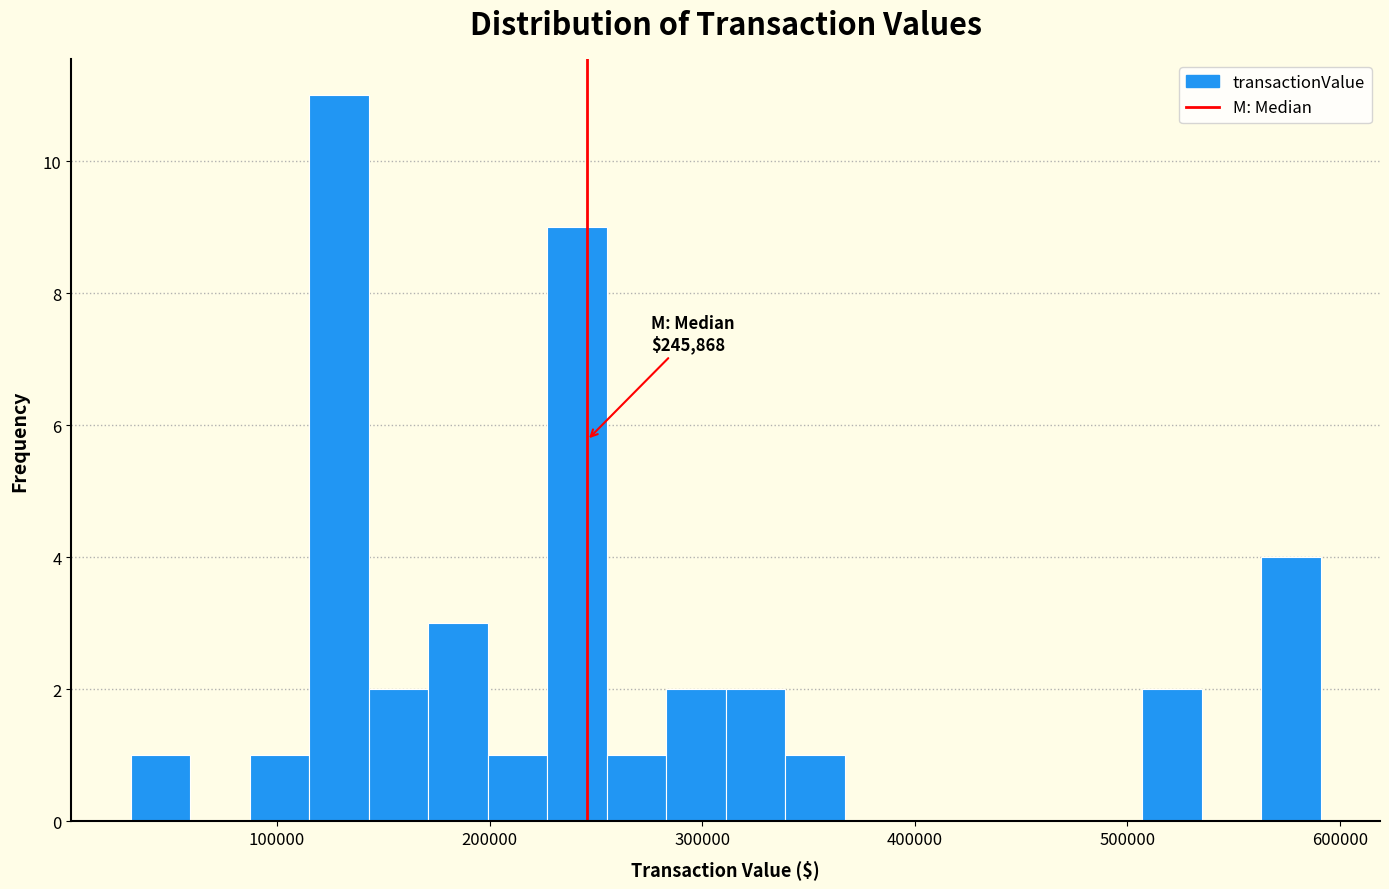

Read against the x-axis, roughly where is the centre of the tallest bar?

130000